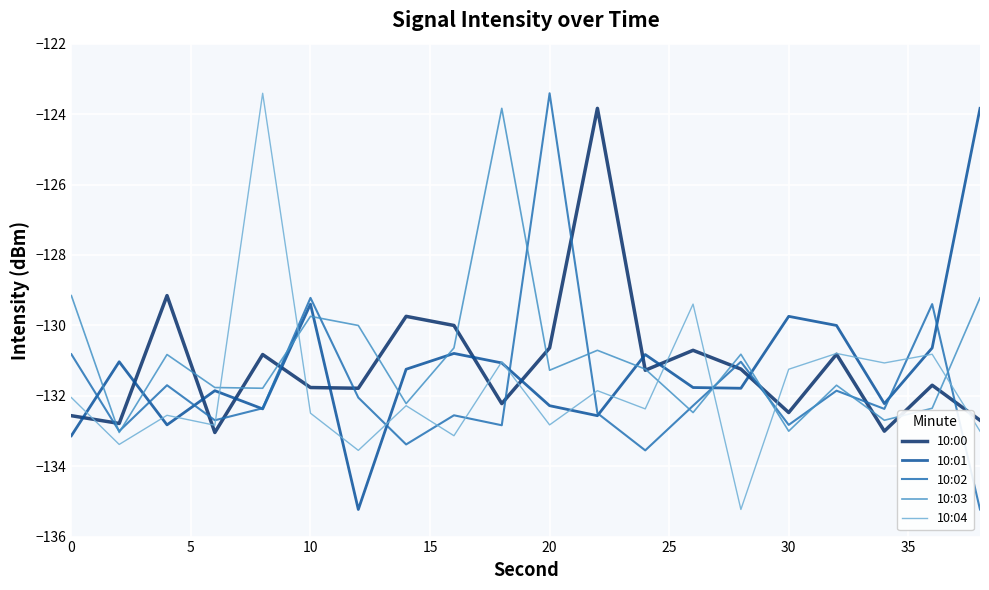

What is the difference between the maximum and minimum values in the 10:04 series?

11.8